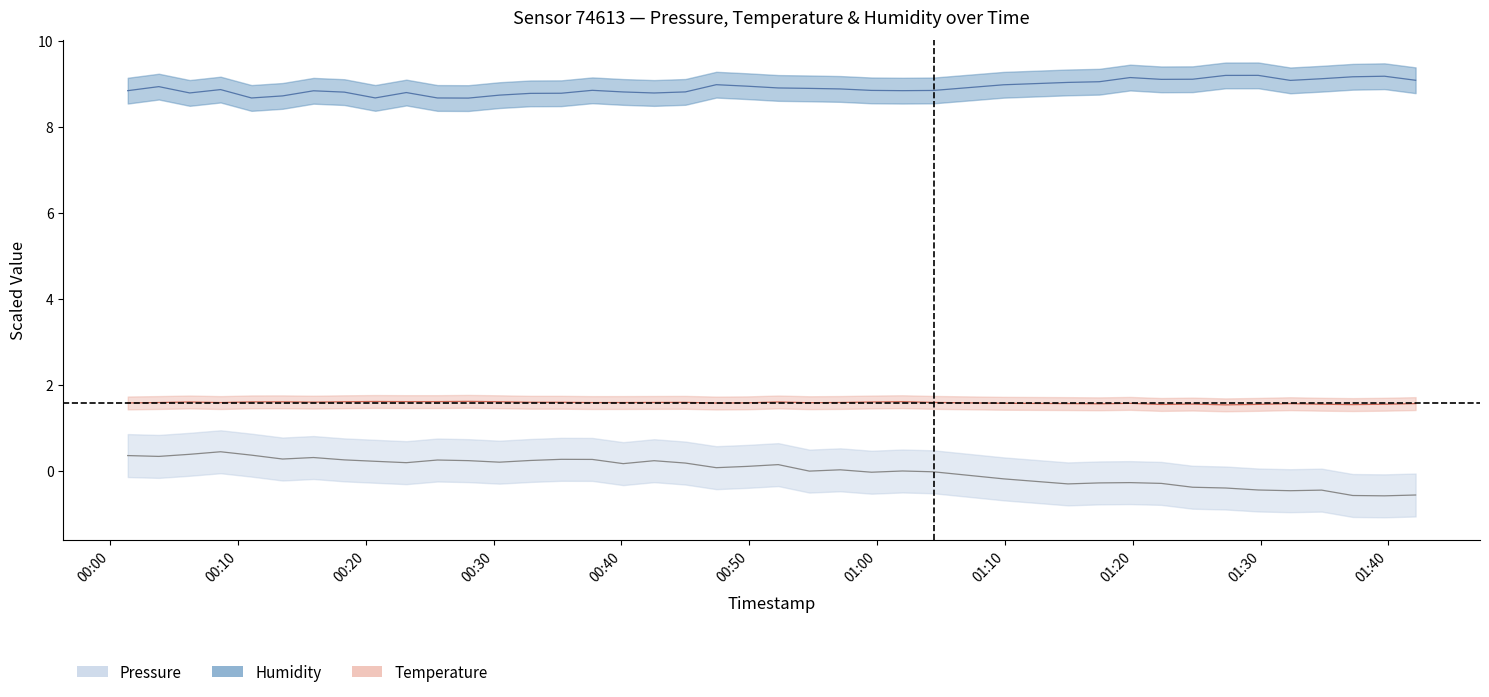

Rank the series by their maximum value, from highest to lowest.

humidity, temperature, pressure